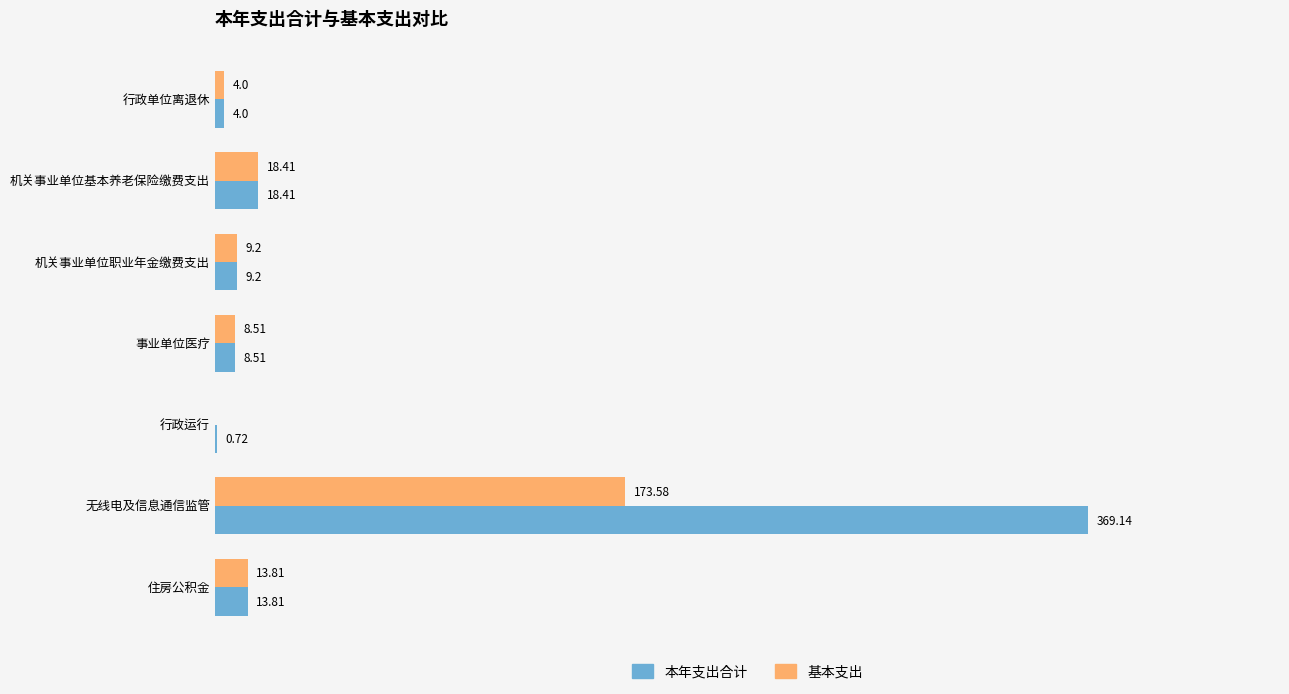

Which series changed the most between 事业单位医疗 and 行政运行?

基本支出